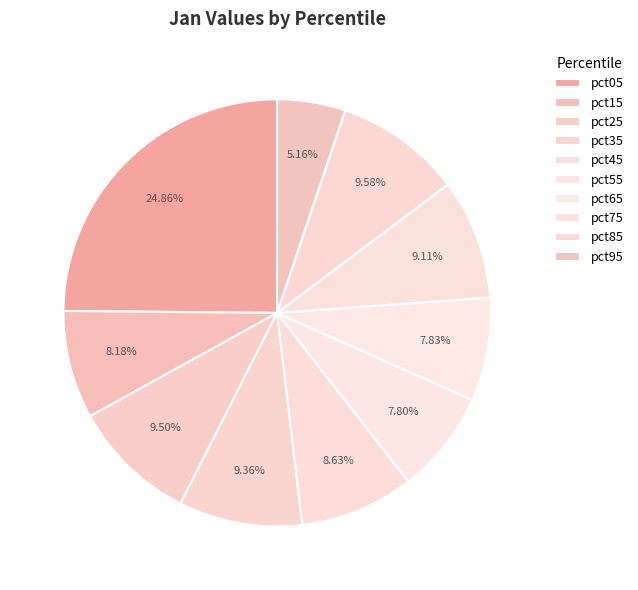

What percentage is the pct45 slice, to the nearest percent?

9%